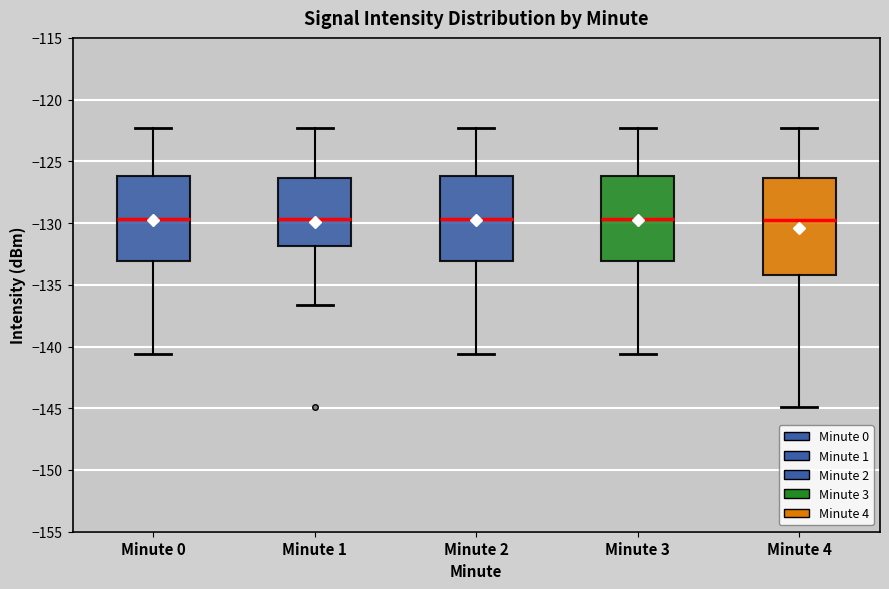

Where does the lower whisker of the box for Minute 0 end on the y-axis? The values are not printed on the chart, so give them approximately, as read against the axis.

-140.5